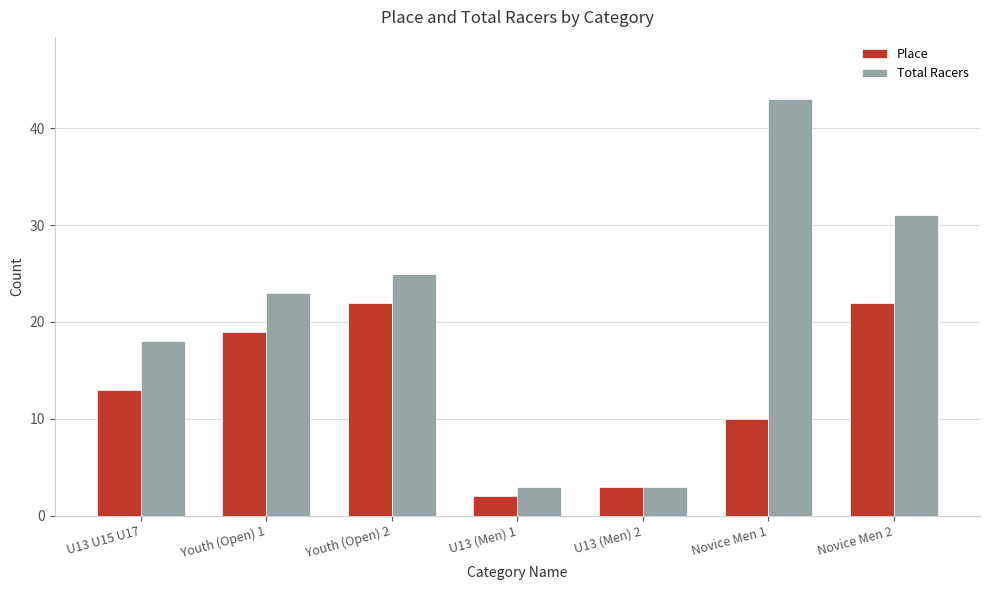

At how many categories does at least one series exceed 7?

5